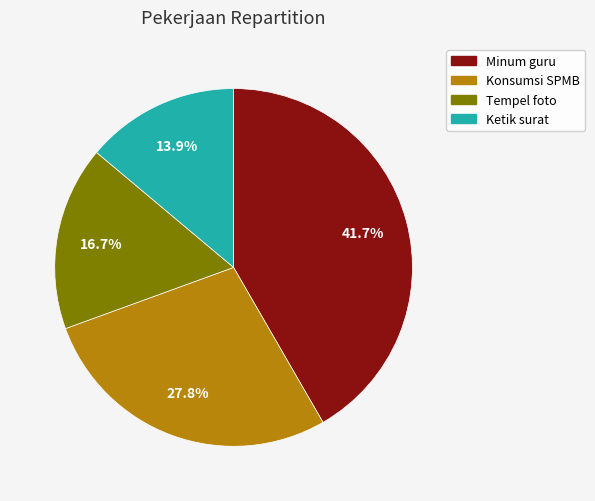

Does any single category account for the majority?

No